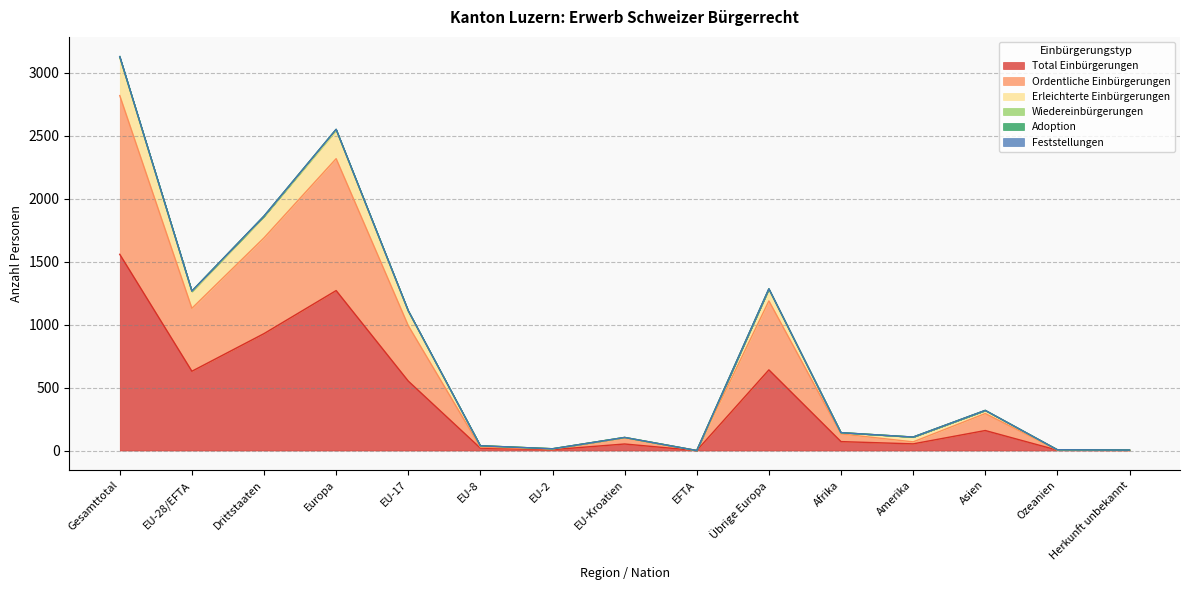

The Total Einbürgerungen series shows 641 at Übrige Europa. True or false?

True